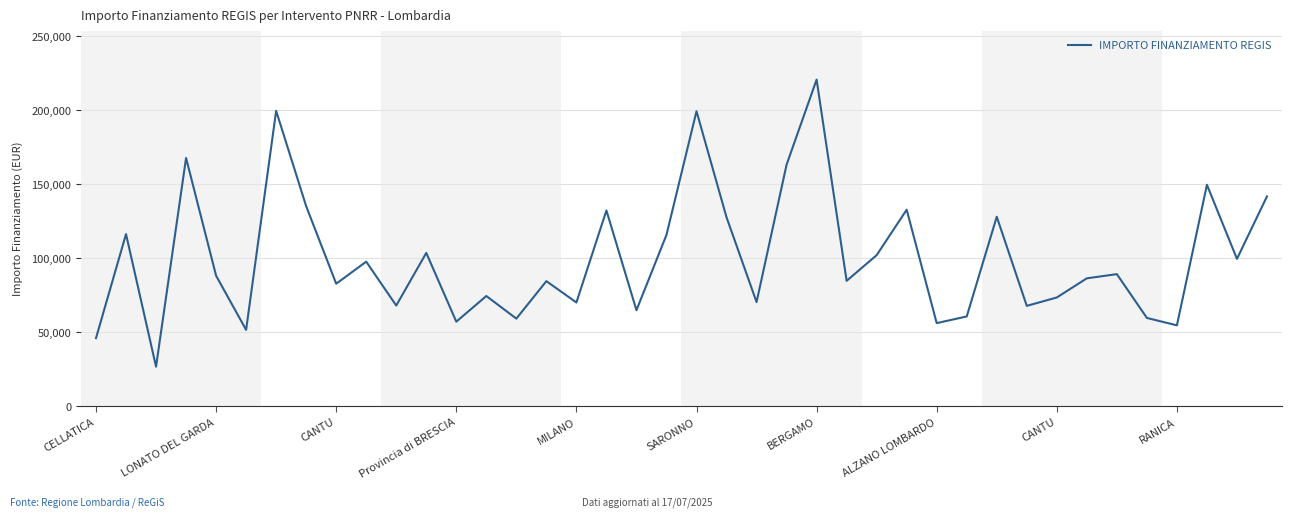

What is the difference between the maximum and minimum values?

193933.1